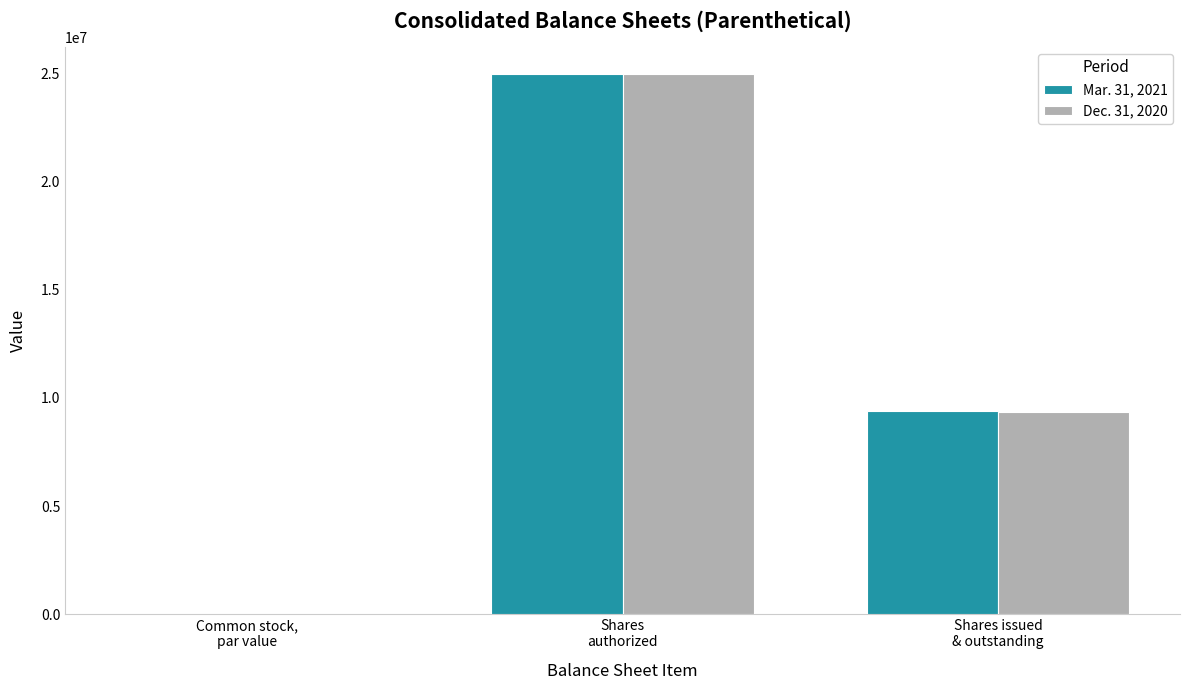

What are all the series names shown in the legend?

Mar. 31, 2021, Dec. 31, 2020